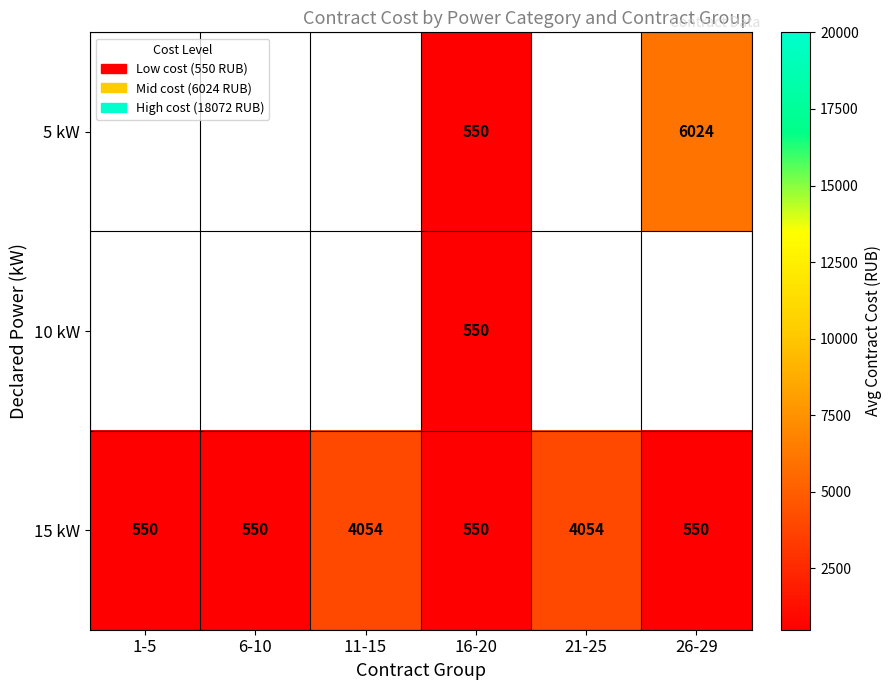

Is it true that 15 kW equals 550 at 6-10?

True